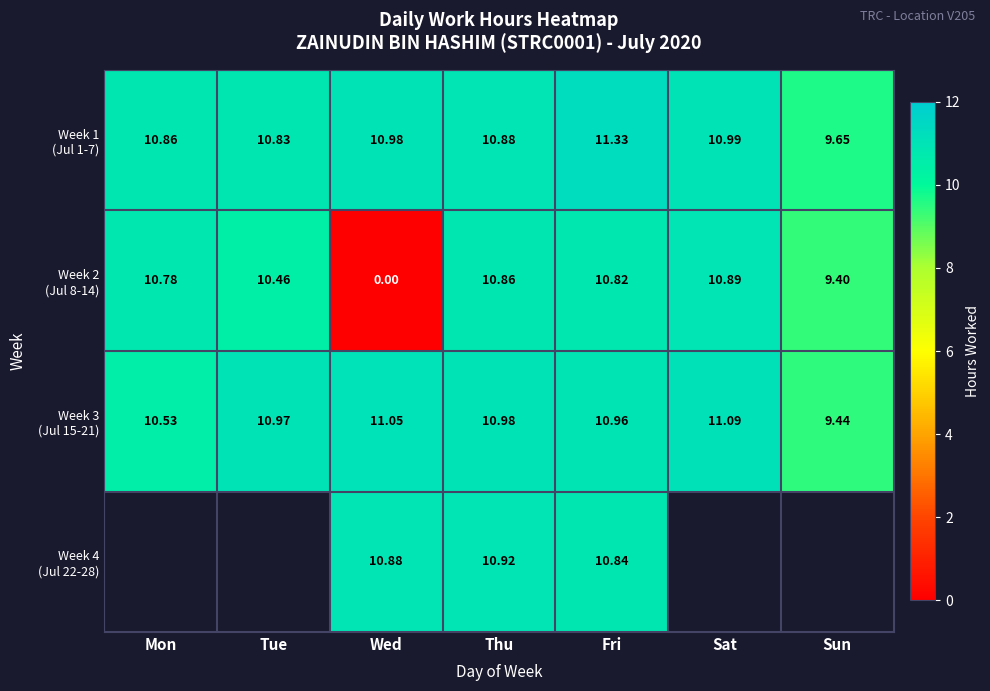

What is the approximate value of Week 2 (Jul 8-14) at Mon?

10.8